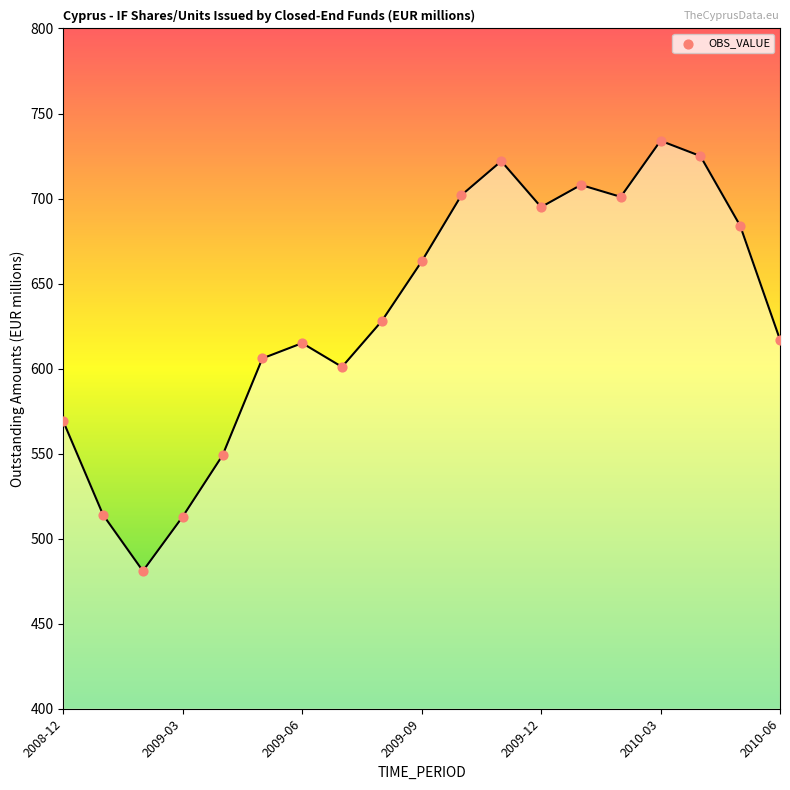

What is the minimum value shown in the chart?

481